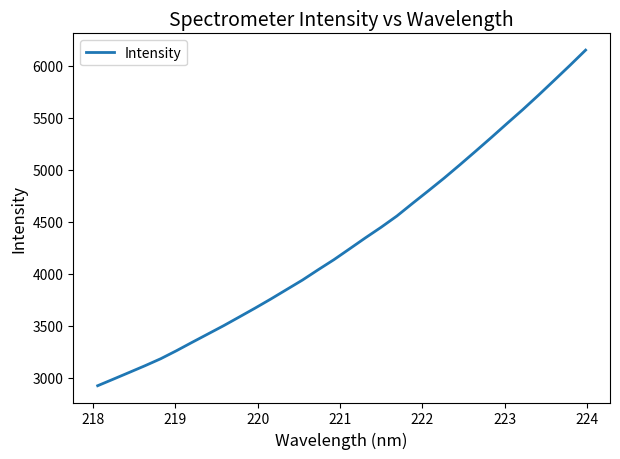

What is the difference between the maximum and minimum values?

3227.7